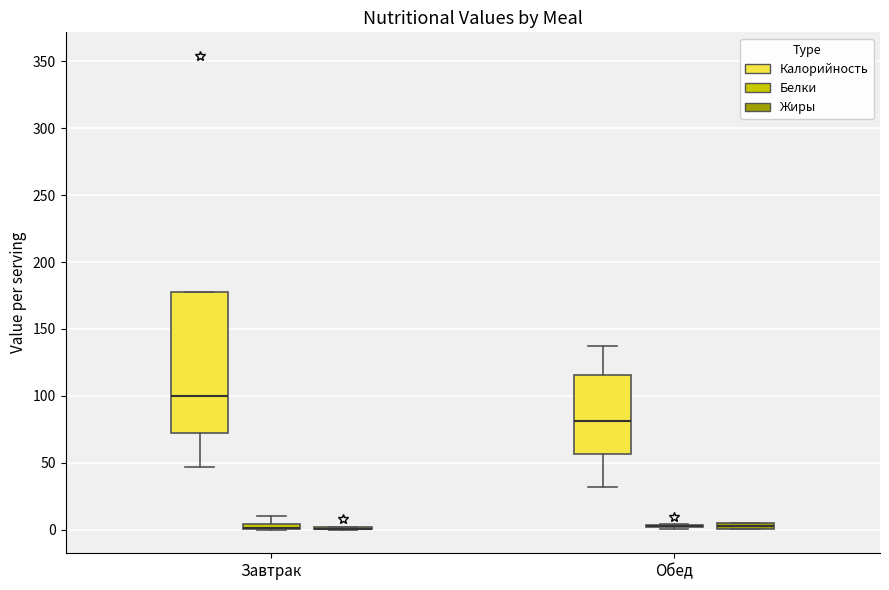

Where is the lower edge of the box for Обед (Калорийность) on the y-axis? The values are not printed on the chart, so give them approximately, as read against the axis.

55